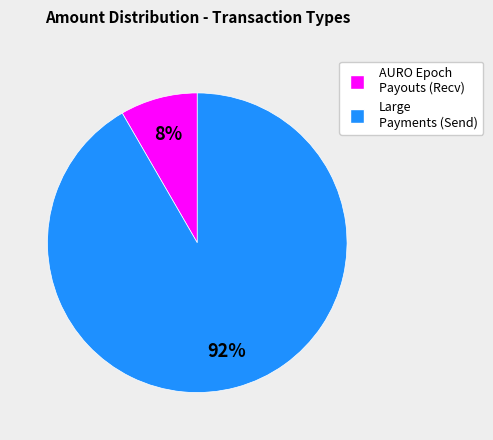

Is there a majority slice in this chart?

Yes